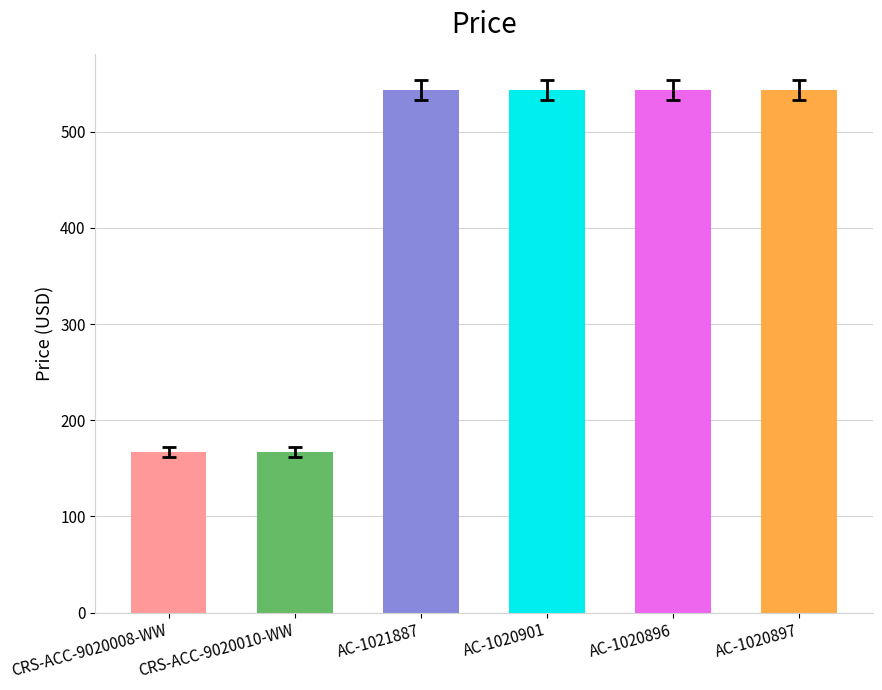

Which category has the lowest value across all series?

CRS-ACC-9020008-WW